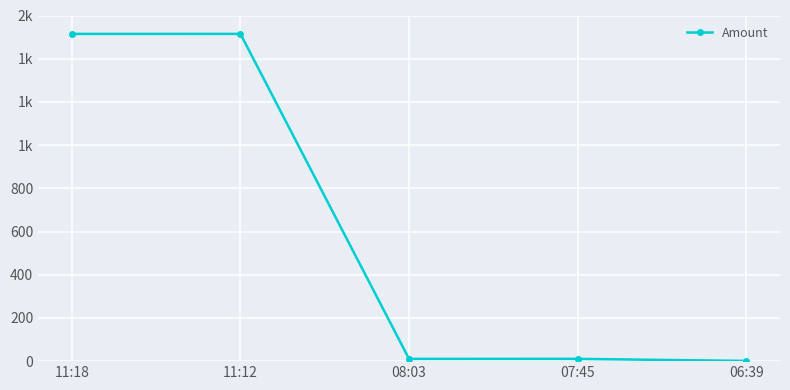

Does the chart have visible grid lines?

Yes